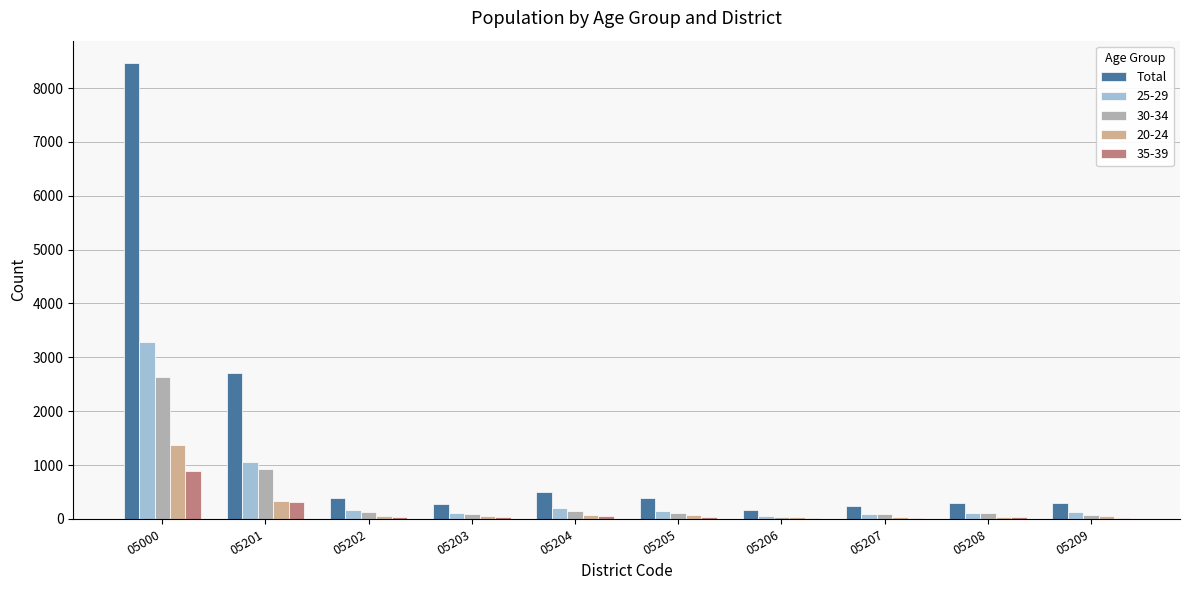

True or false: 30-34 has a value of 928 at 05201.

True